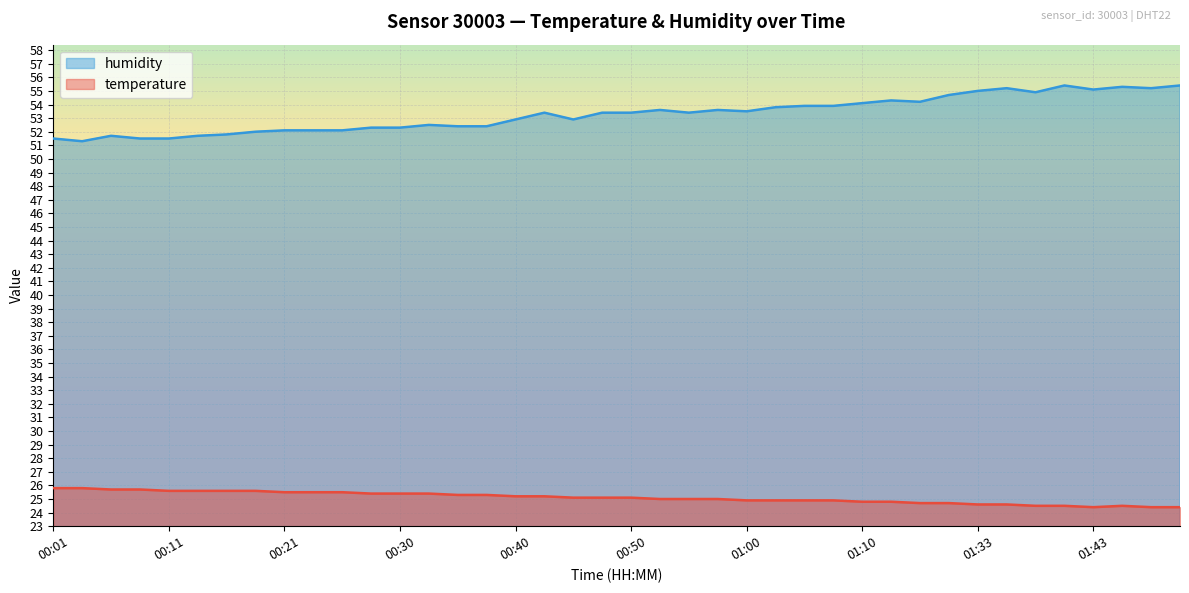

Which series has the widest spread of values?

humidity